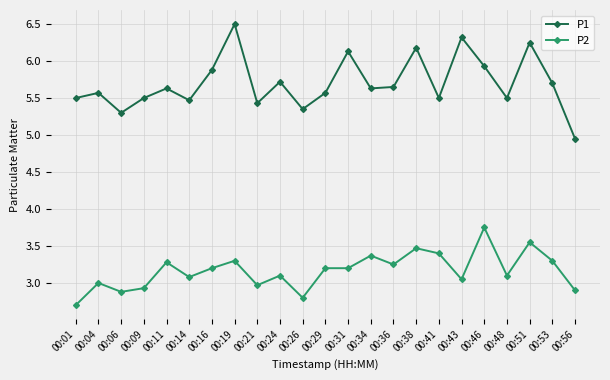

True or false: P2 has more than 0 points higher than both neighbors.

True